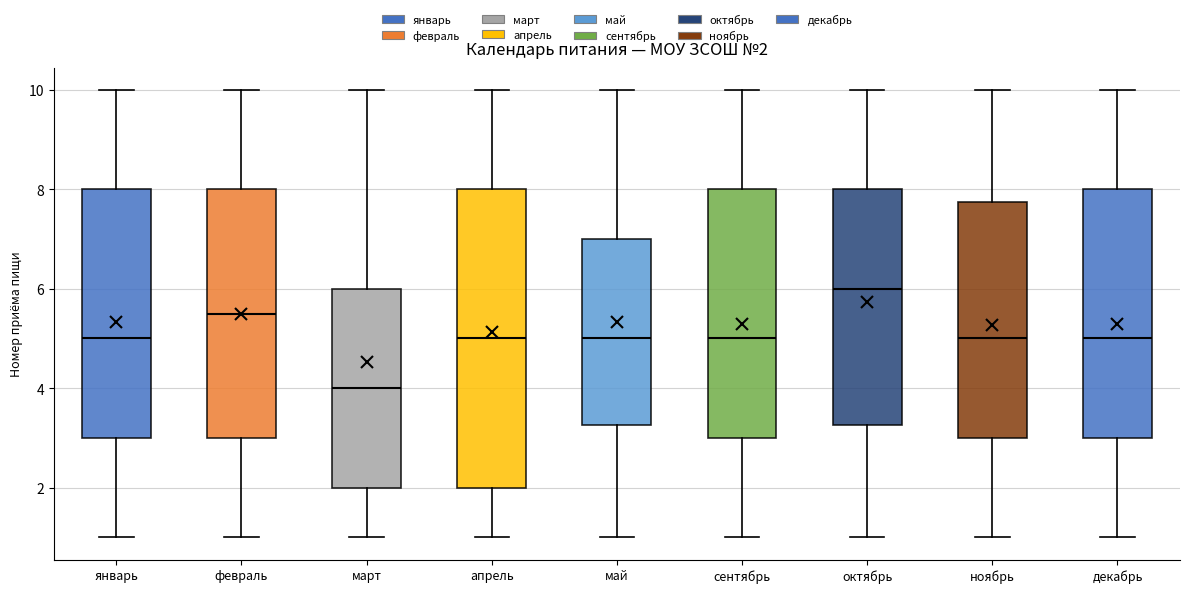

Which box has the lowest median line?

март